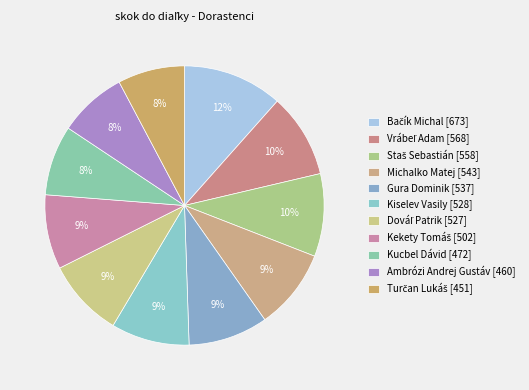

What is the largest slice in the pie chart?

Bačík Michal